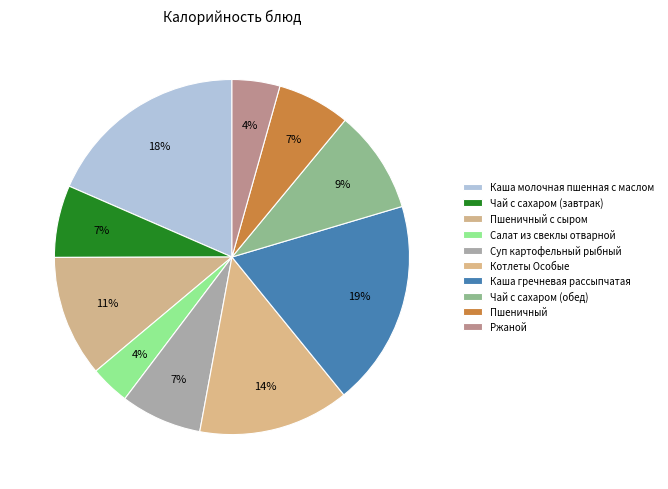

Rank the categories by value from highest to lowest.

Каша гречневая рассыпчатая, Каша молочная пшенная с маслом, Котлеты Особые, Пшеничный с сыром, Чай с сахаром (обед), Суп картофельный рыбный, Пшеничный, Чай с сахаром (завтрак), Ржаной, Салат из свеклы отварной